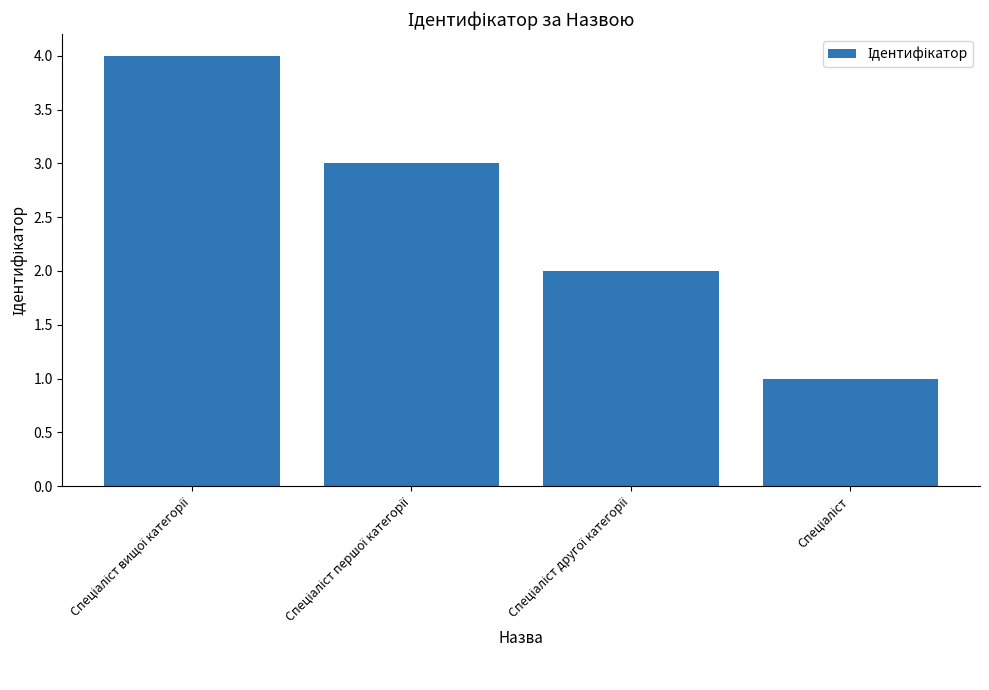

Reading left to right, list all the values displayed in this chart.

4	3	2	1